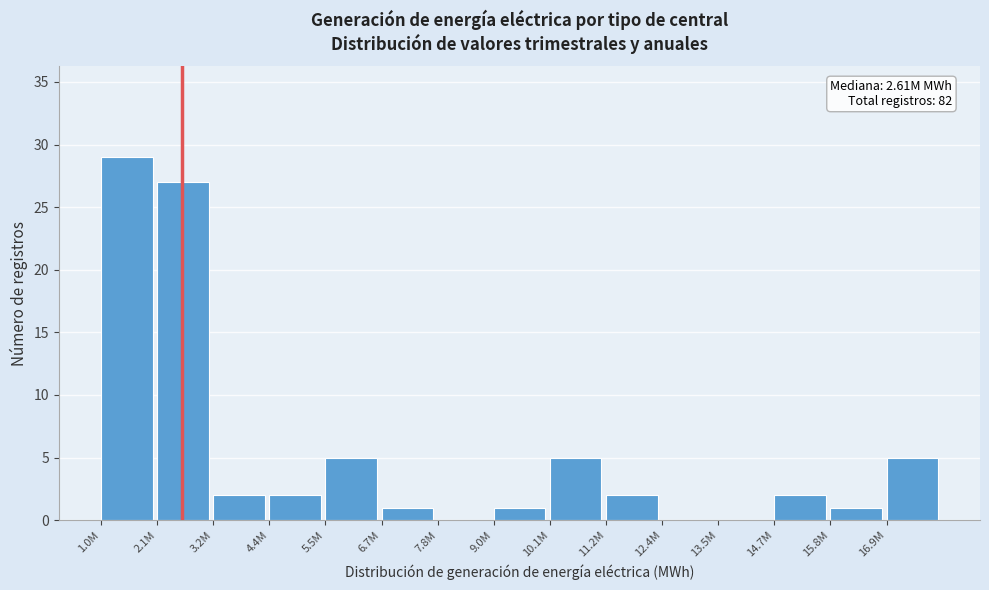

Reading right to left, what are all the values shown in this chart?

16.9M=5	15.8M=1	14.7M=2	13.5M=0	12.4M=0	11.2M=2	10.1M=5	9.0M=1	7.8M=0	6.7M=1	5.5M=5	4.4M=2	3.2M=2	2.1M=27	1.0M=29